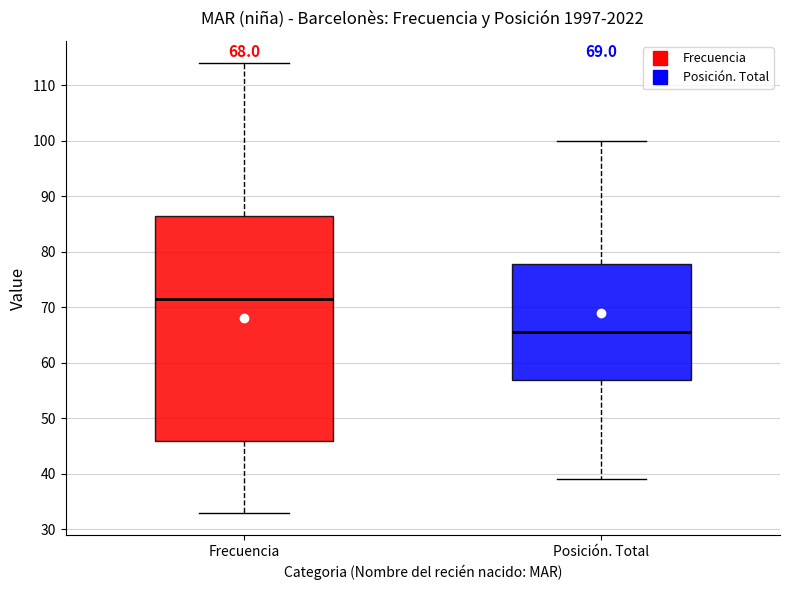

Reading left to right, transcribe this box plot: for each box, give where its median line is, the range the box spans, and where its two whiskers end, as read against the y-axis. The values are not printed on the chart, so give them approximately, as read against the axis.

Frecuencia: median 72, box 46 to 87, whiskers 33 to 114
Posición. Total: median 66, box 57 to 78, whiskers 39 to 100